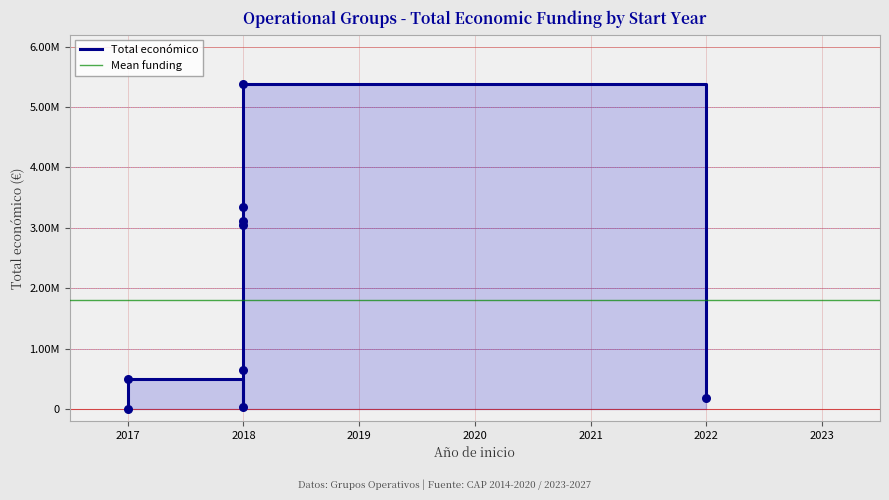

What is the change in value from 2018 to 2018?

+5357300